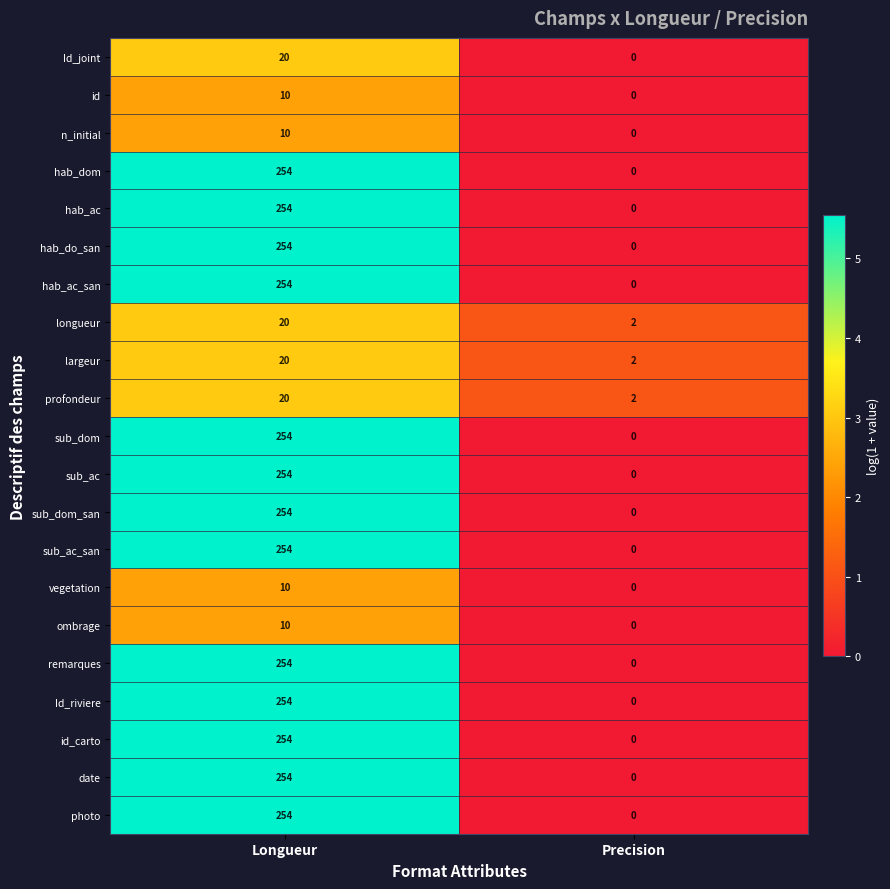

True or false: hab_dom has a value of 161 at Longueur.

False